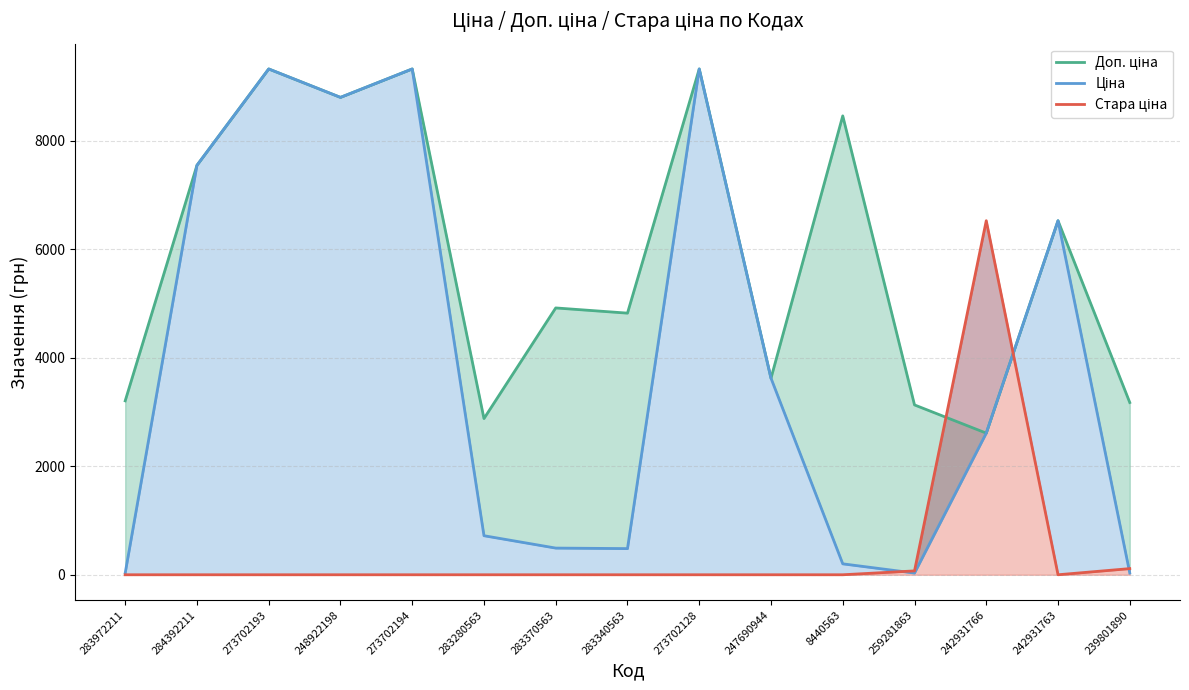

Which series has the largest total across all categories?

Доп. ціна